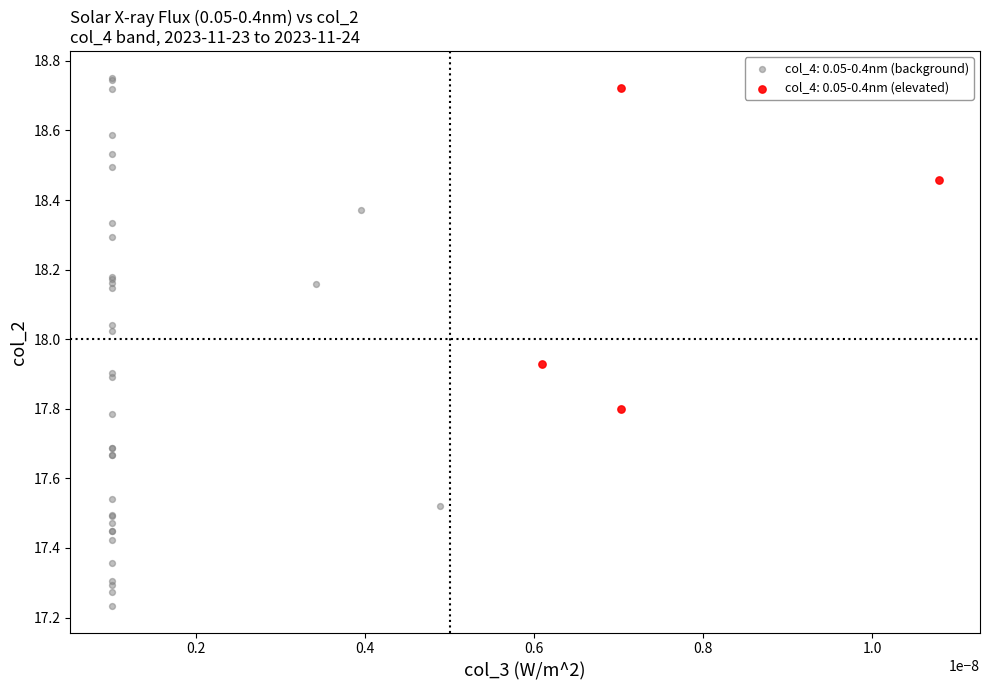

Which series reaches the minimum Y coordinate?

col_4: 0.05-0.4nm (background)